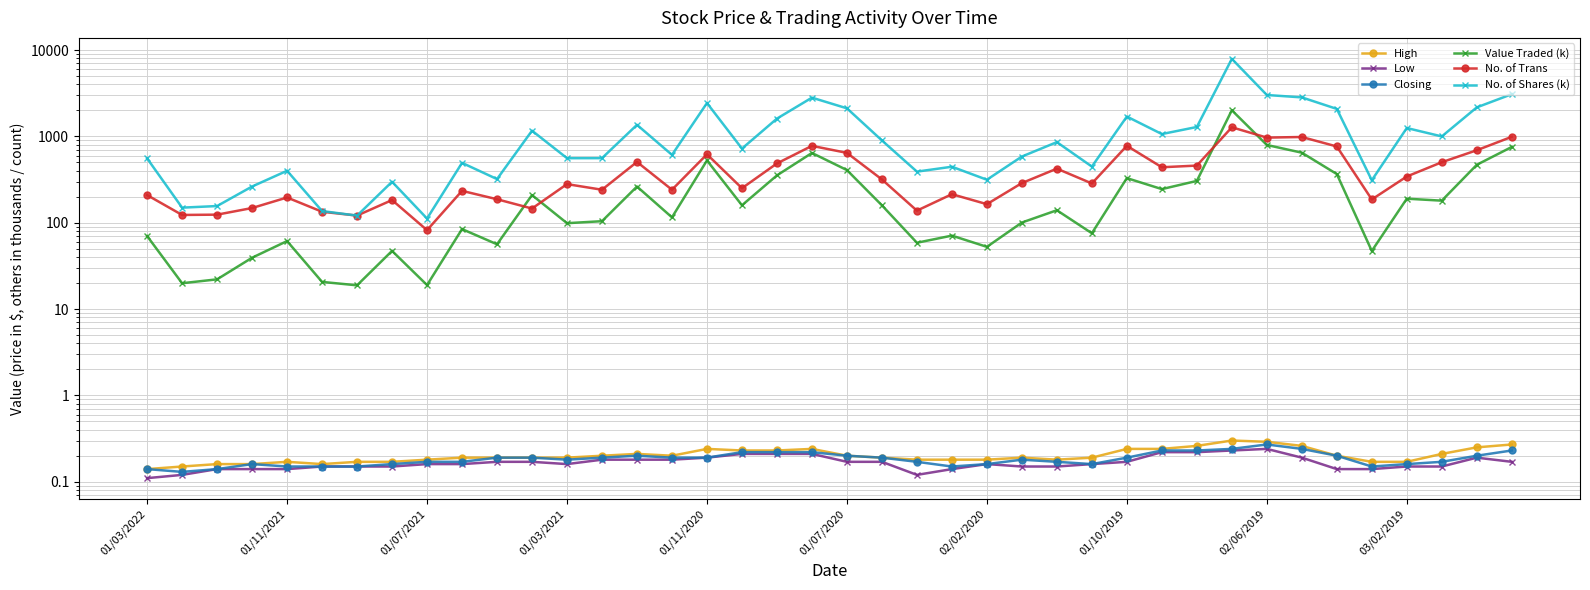

At which category is the sum across all series the highest?

31